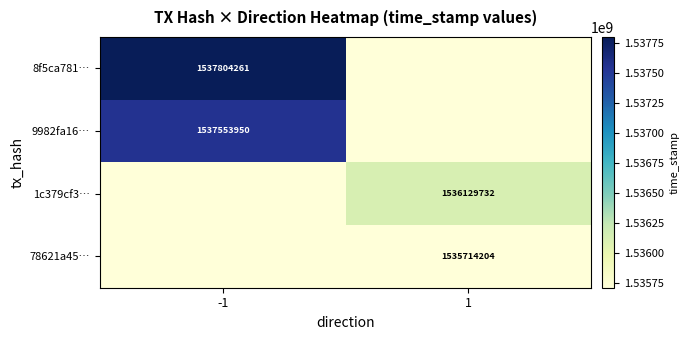

True or false: 1c379cf3⋯ has a value of 2115269305 at 1.

False